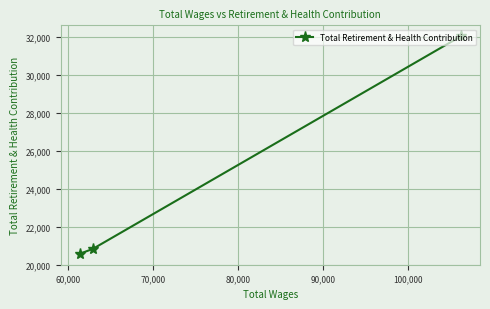

What is the difference between the maximum and minimum values?

11486